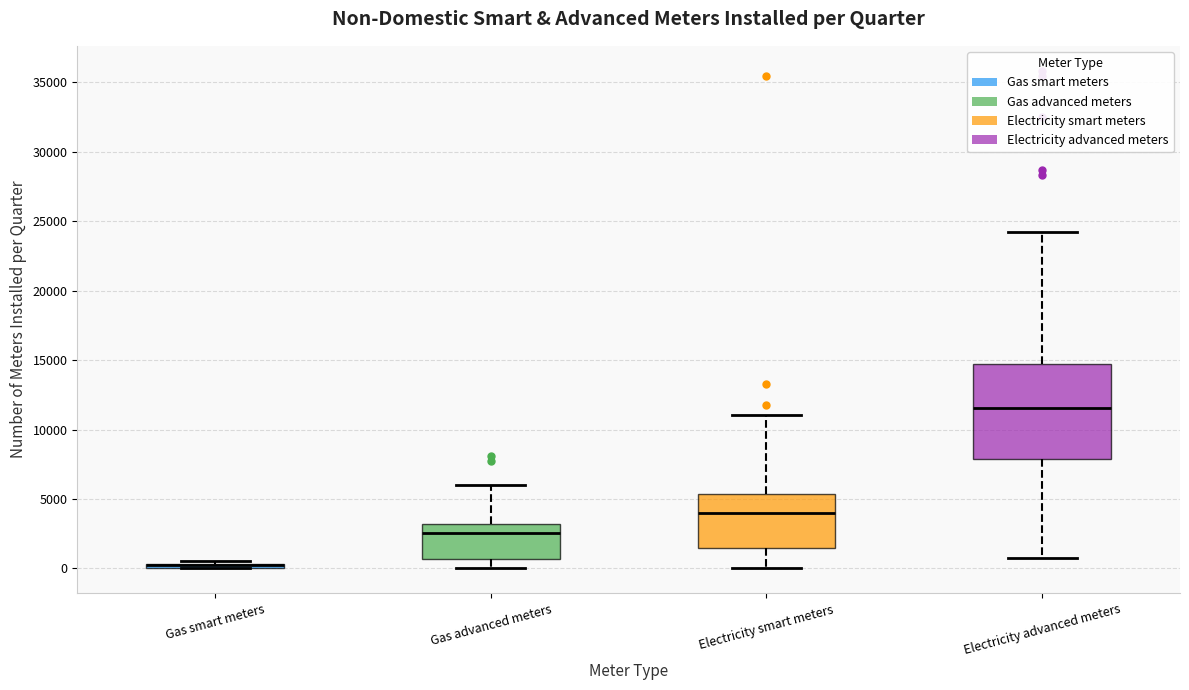

Where is the lower edge of the box for Gas advanced meters on the y-axis? The values are not printed on the chart, so give them approximately, as read against the axis.

500